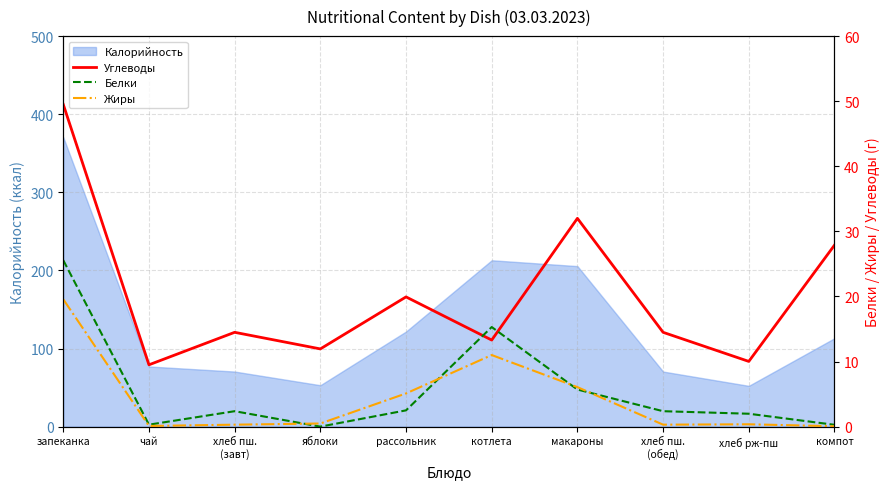

What is the approximate value of Калорийность at чай?

77.0